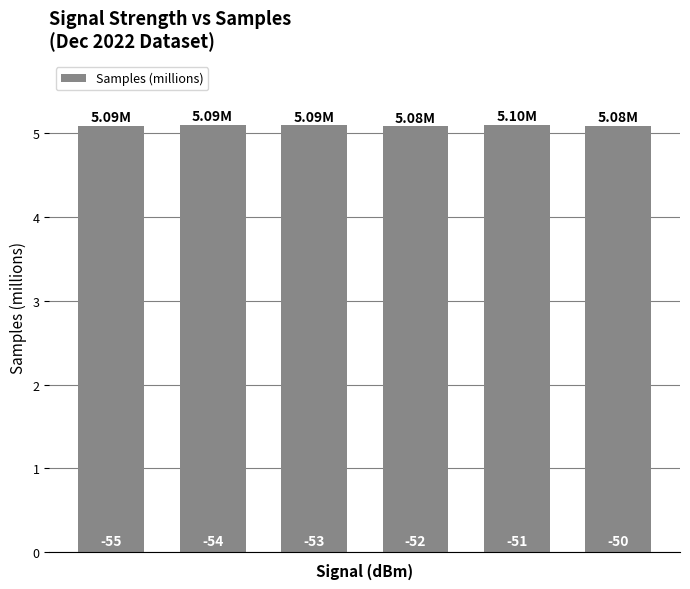

How many bars are there in total?

6